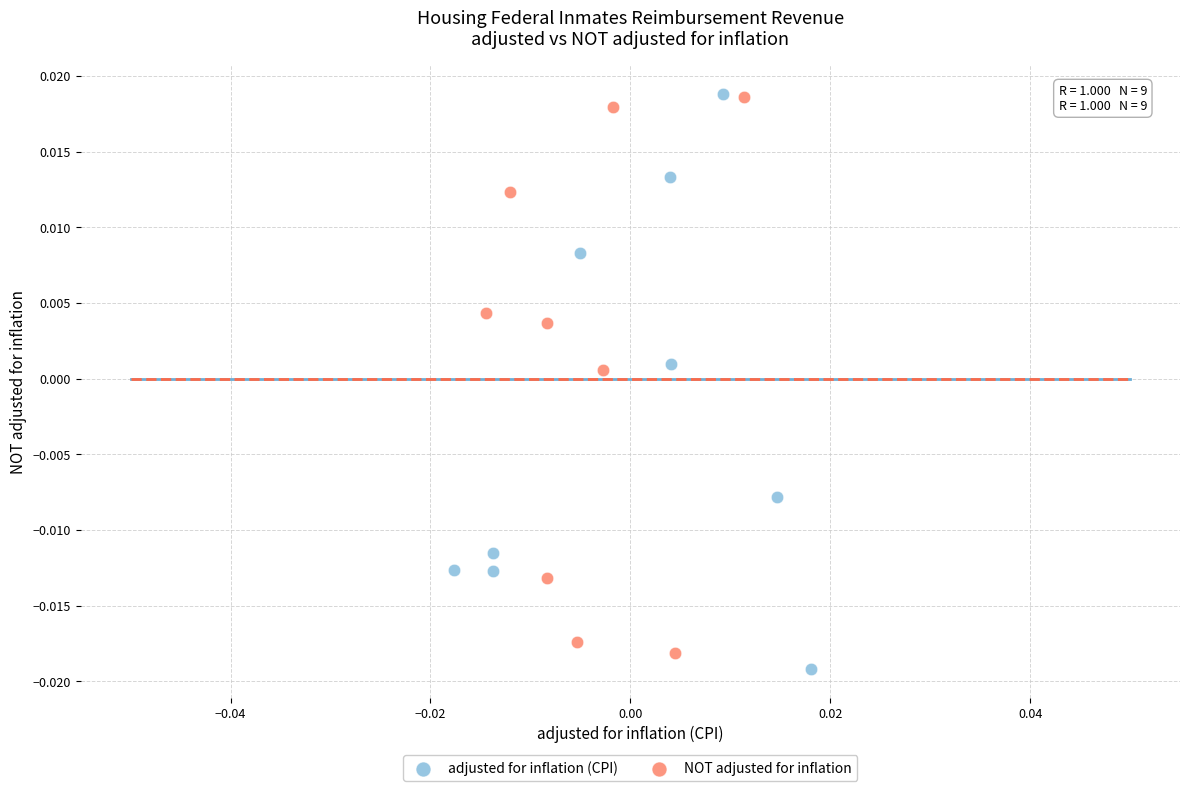

What are all the series names shown in the legend?

adjusted for inflation (CPI), NOT adjusted for inflation